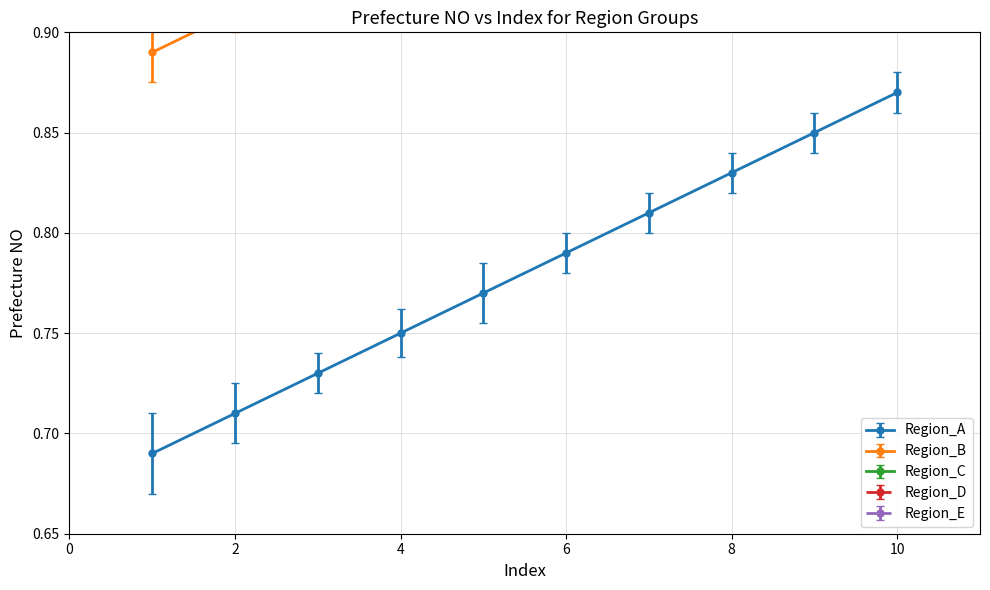

What is the sum of the Region_A values at 1 and 3?

1.4